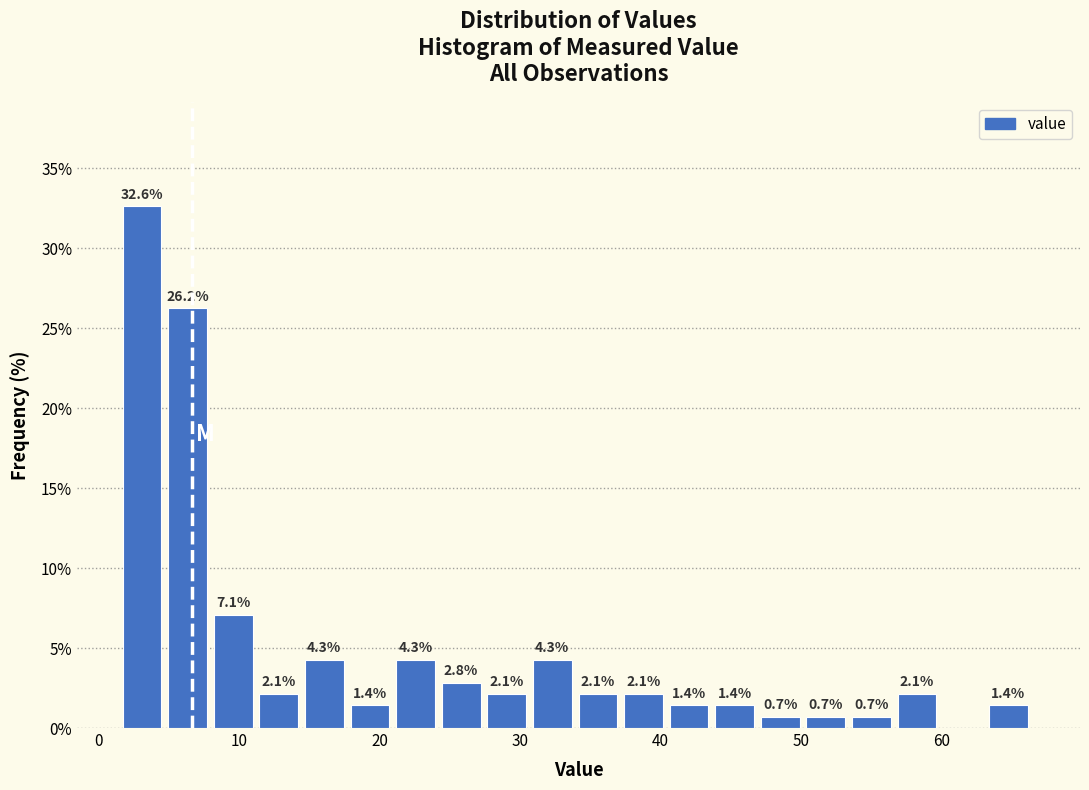

Read against the x-axis, roughly where is the centre of the tallest bar?

3